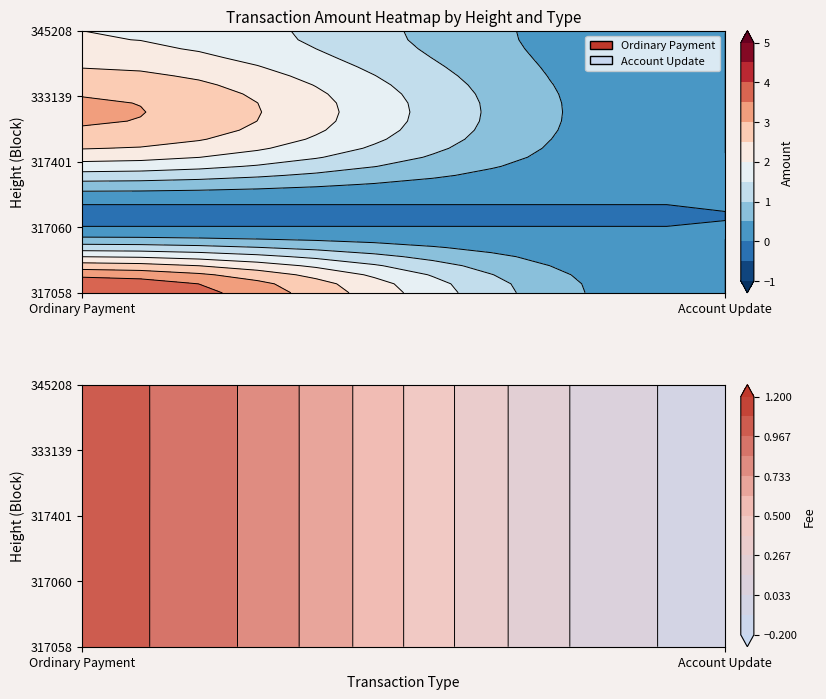

What is the difference between the maximum and second lowest values in the Ordinary Payment series?

2